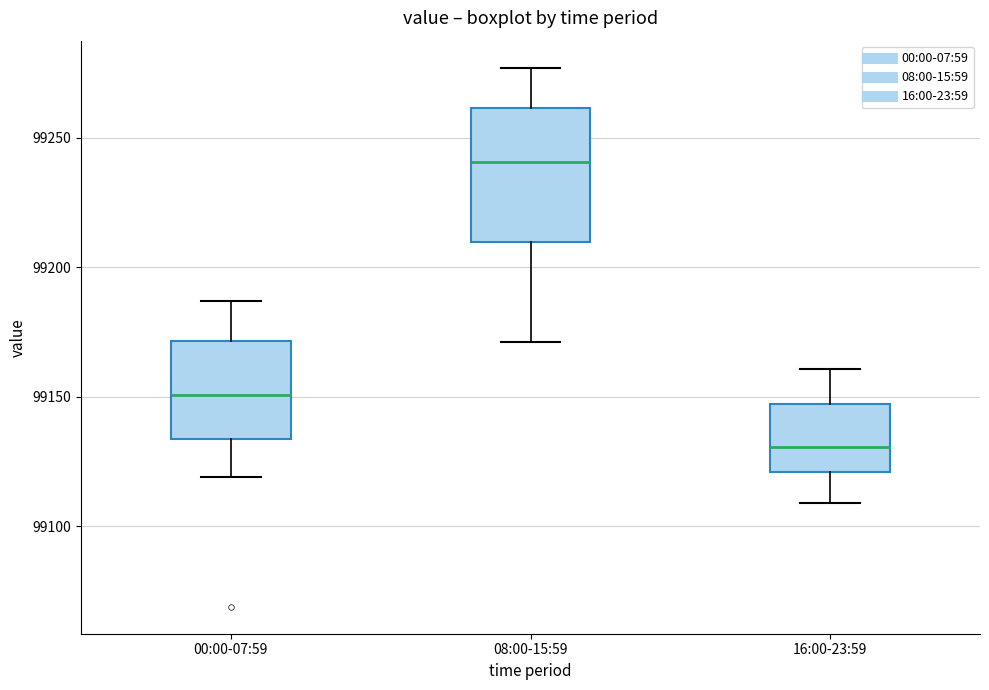

Which box has the lowest median line?

16:00-23:59